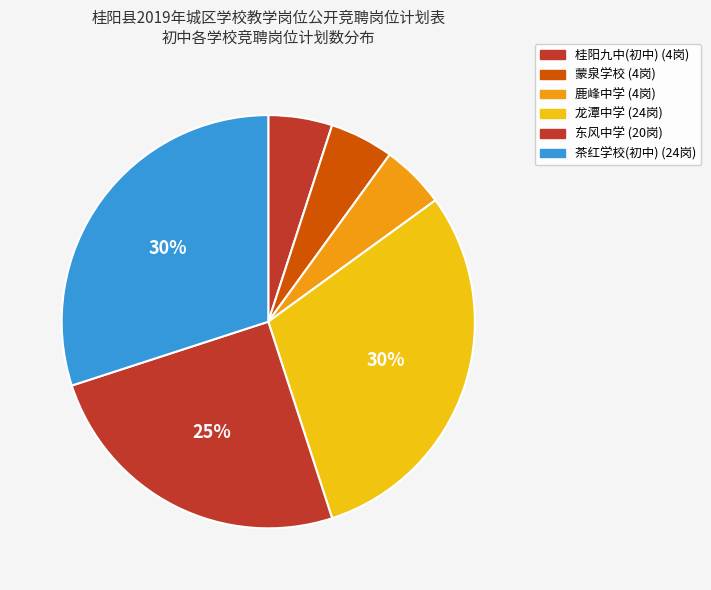

To the nearest percent, what is the average slice percentage?

17%